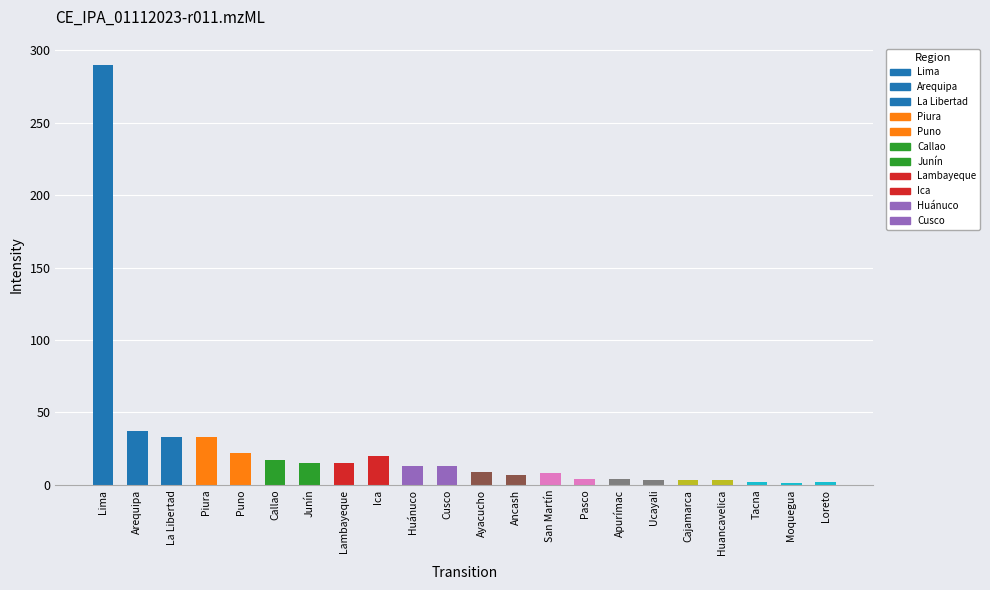

Is it true that the value at Ancash is 7?

True